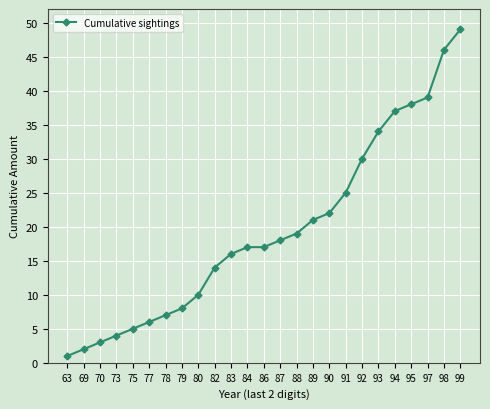

What is the smallest value displayed?

1